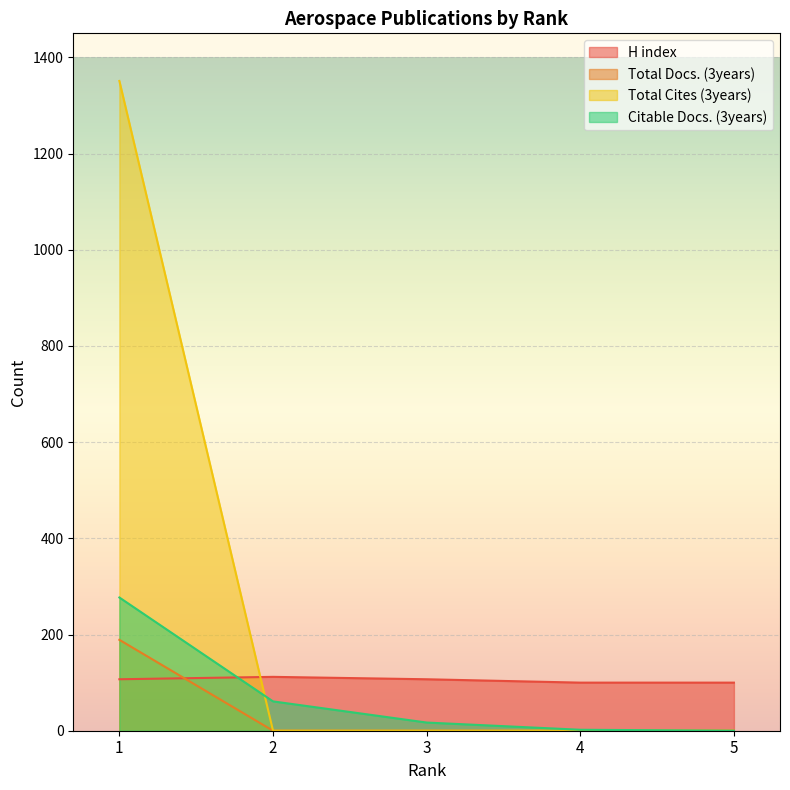

Reading left to right, what are all the values shown in this chart?

H index: 107	112	107	100	100
Total Docs. (3years): 189	0	0	0	0
Total Cites (3years): 1351	0	0	0	0
Citable Docs. (3years): 277	61	17	2	0